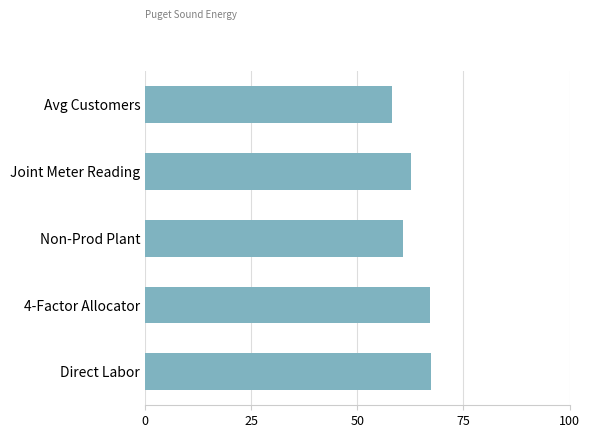

What is the smallest value displayed?

58.1